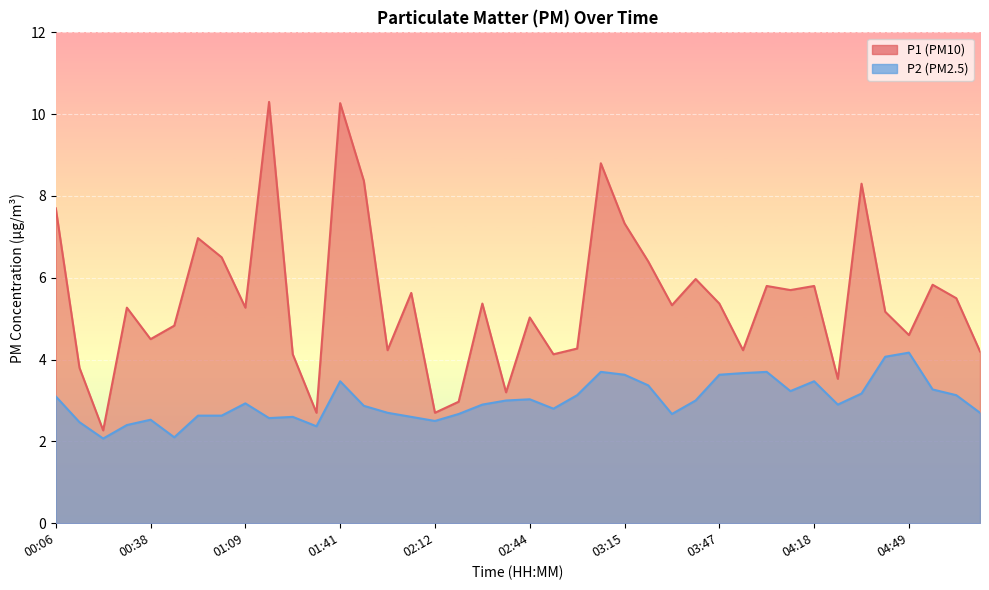

What are all the series names shown in the legend?

P1, P2